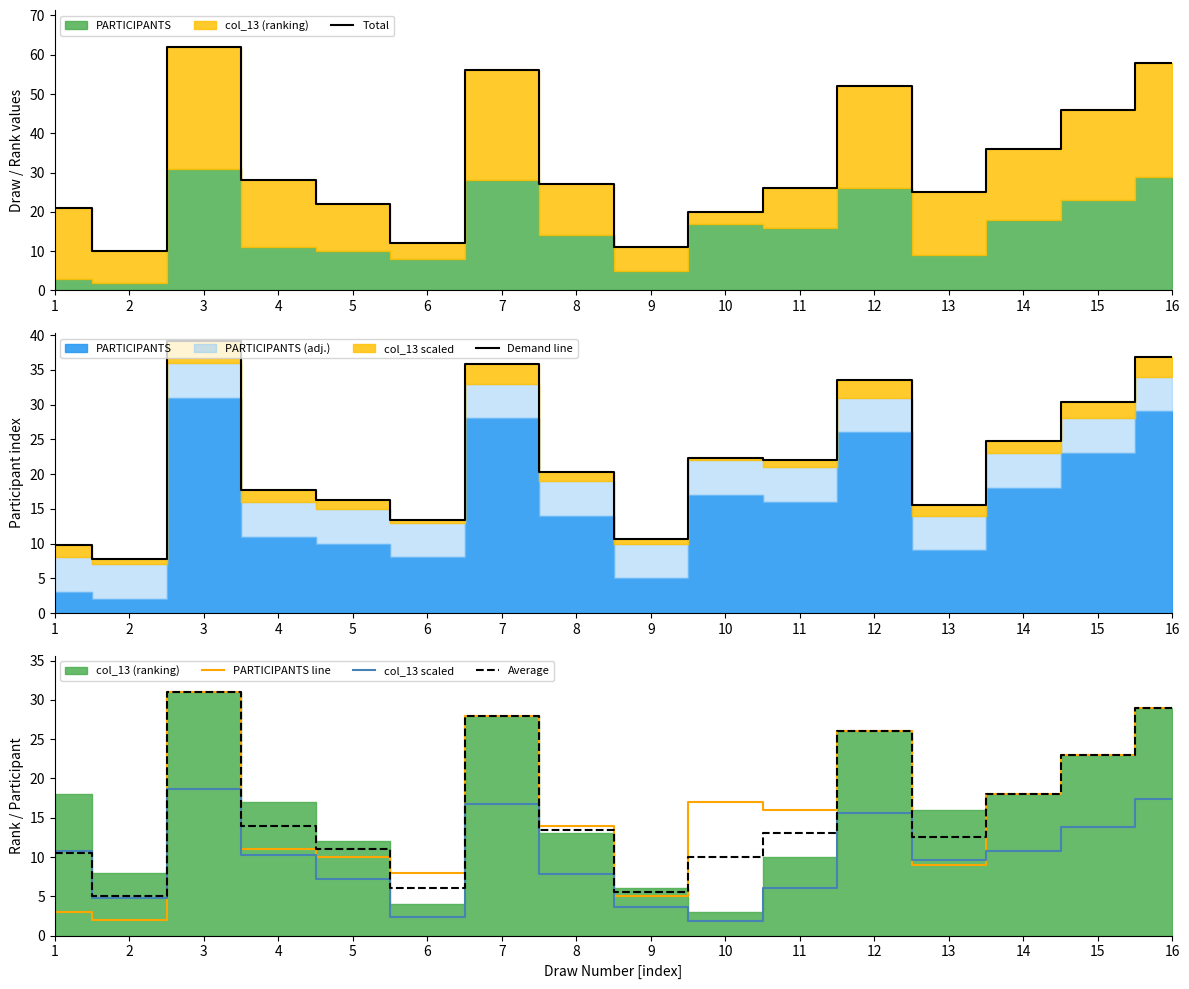

Where is PARTICIPANTS line nearest to the value 16?

11